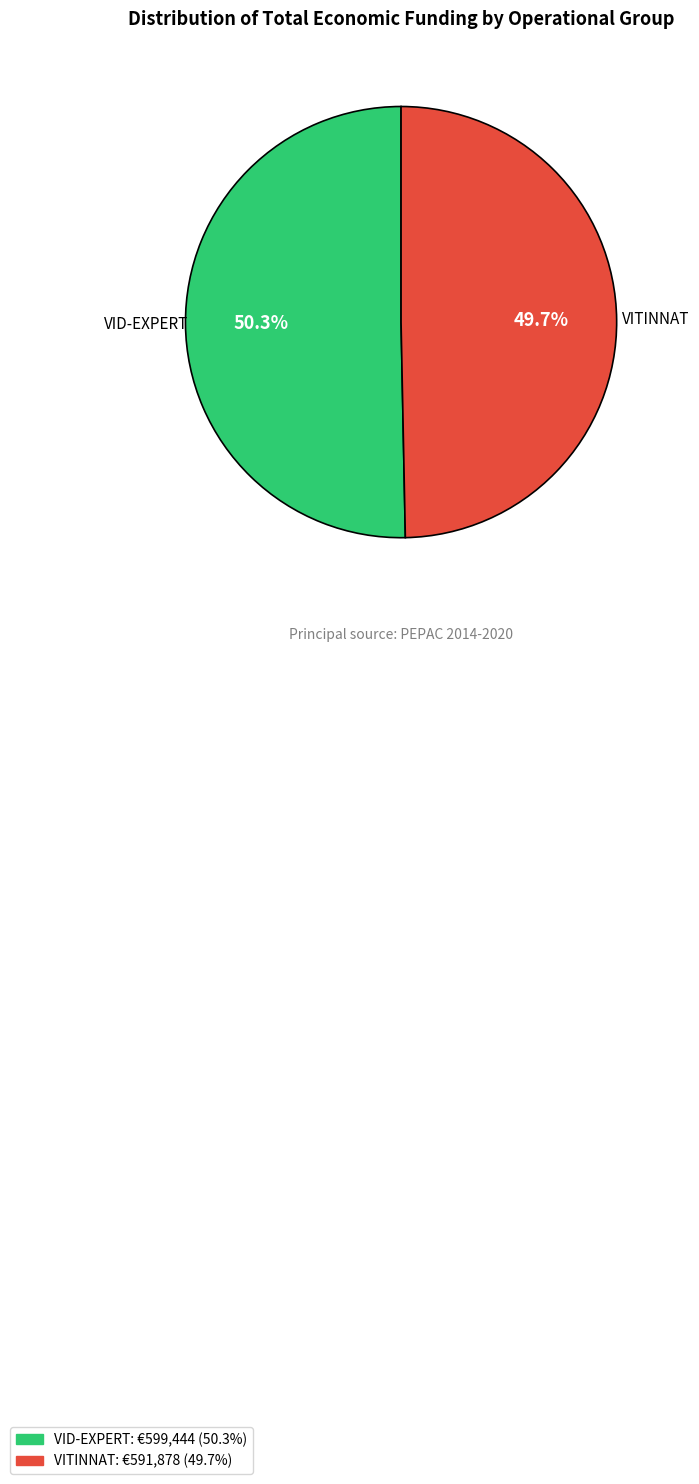

Does VITINNAT account for over 50% of the chart?

No